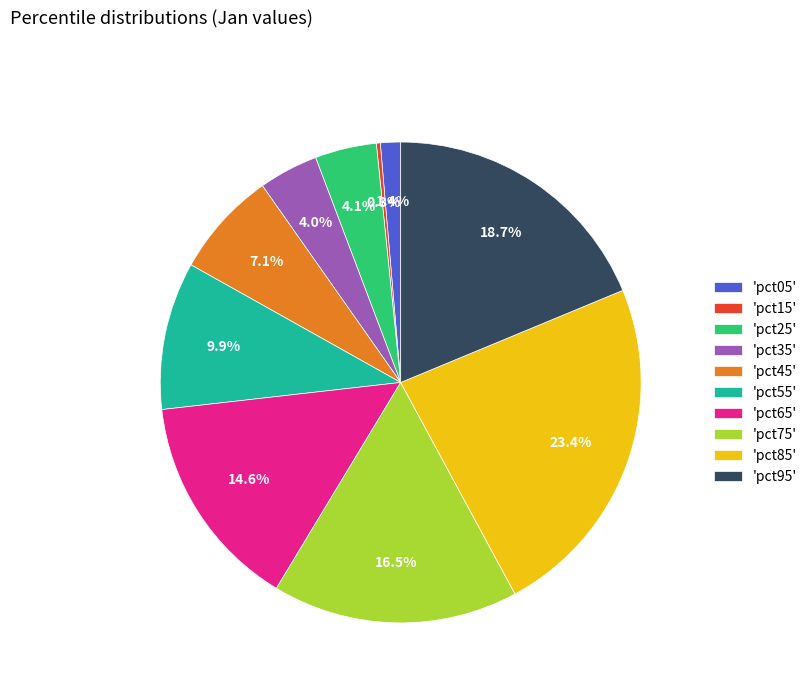

What is the total percentage of 'pct25' and 'pct35'?

8.1%